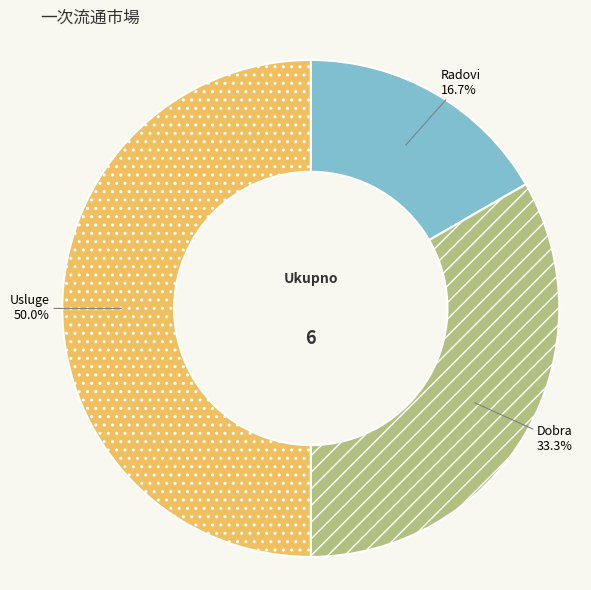

Rank the categories by value from highest to lowest.

Usluge, Dobra, Radovi